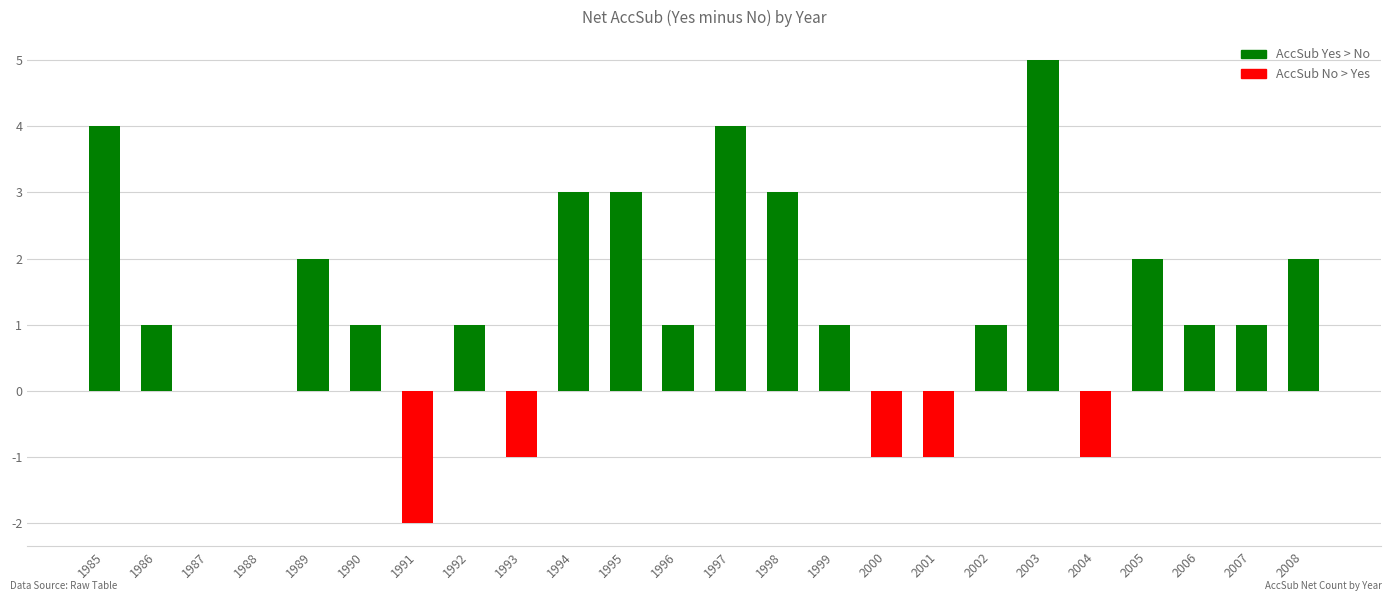

The chart shows a value of 0 at 2007. True or false?

False